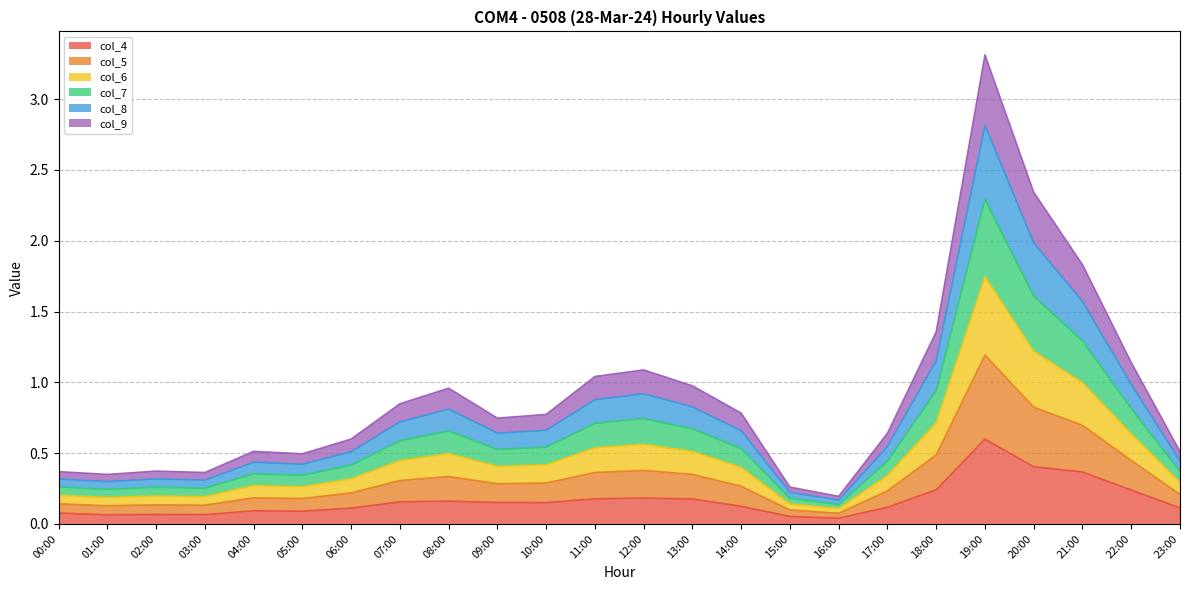

How many interior local peaks does the col_8 series have?

5